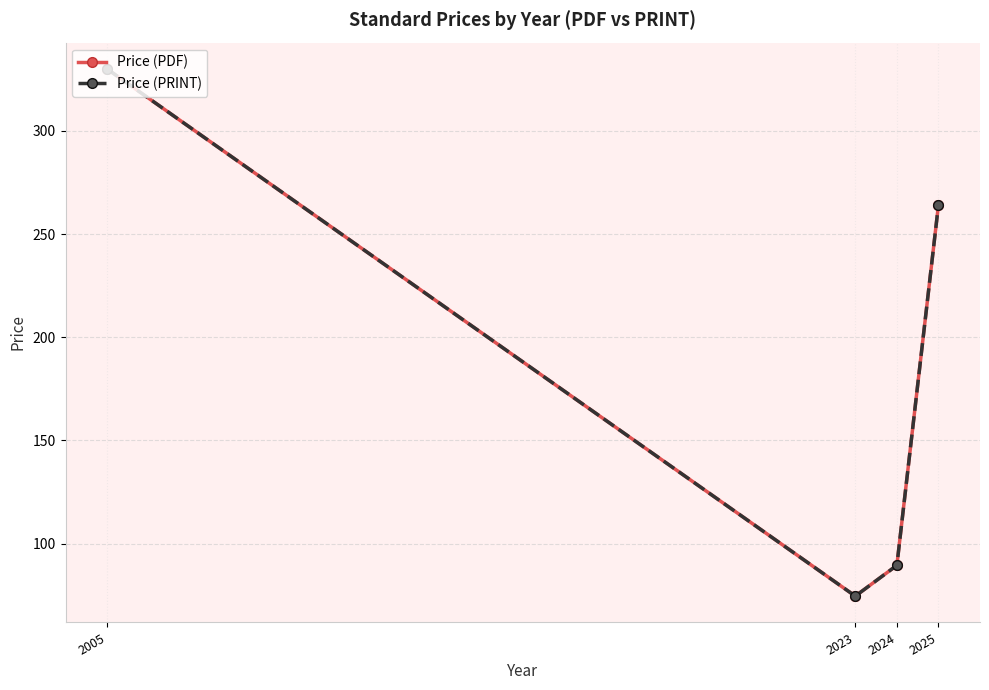

What is the value of the Price (PDF) point at the 1st from the left?

330.0